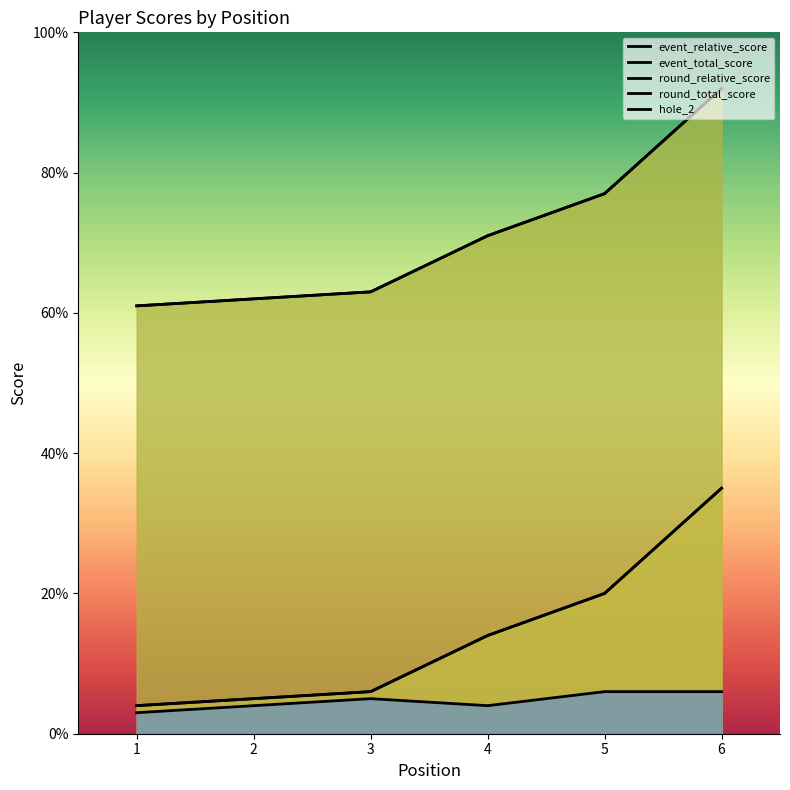

True or false: round_total_score has more than 0 interior local peaks.

False